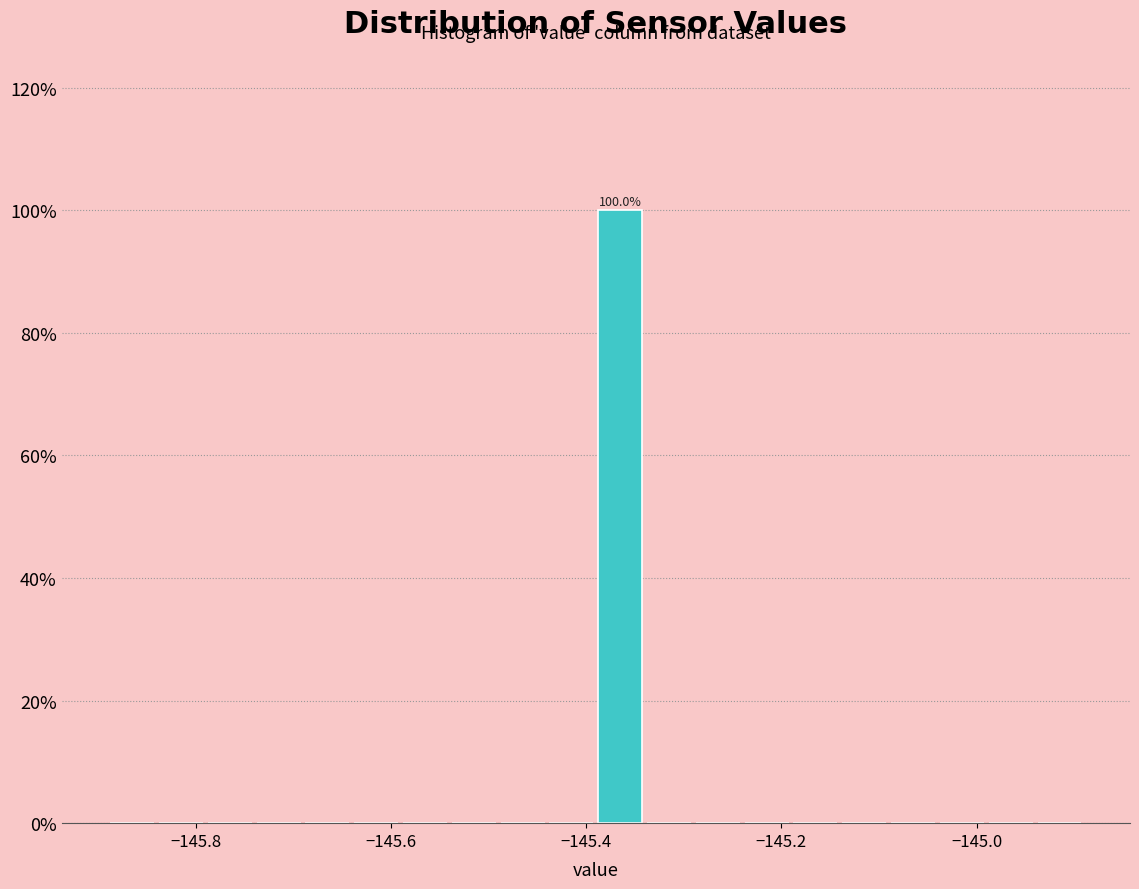

Read against the x-axis, roughly where is the centre of the tallest bar?

-145.36